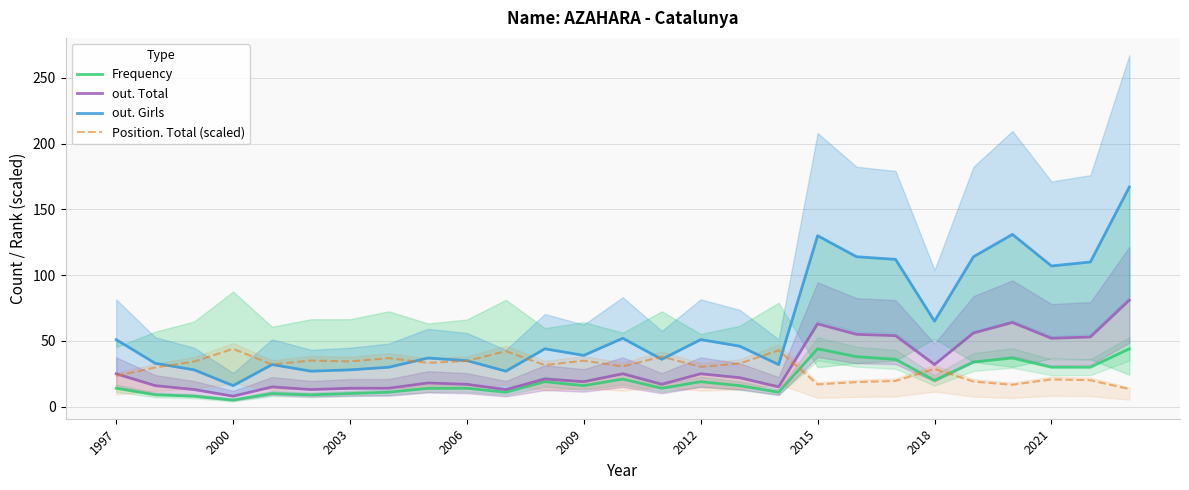

What position from the right is 26?

1